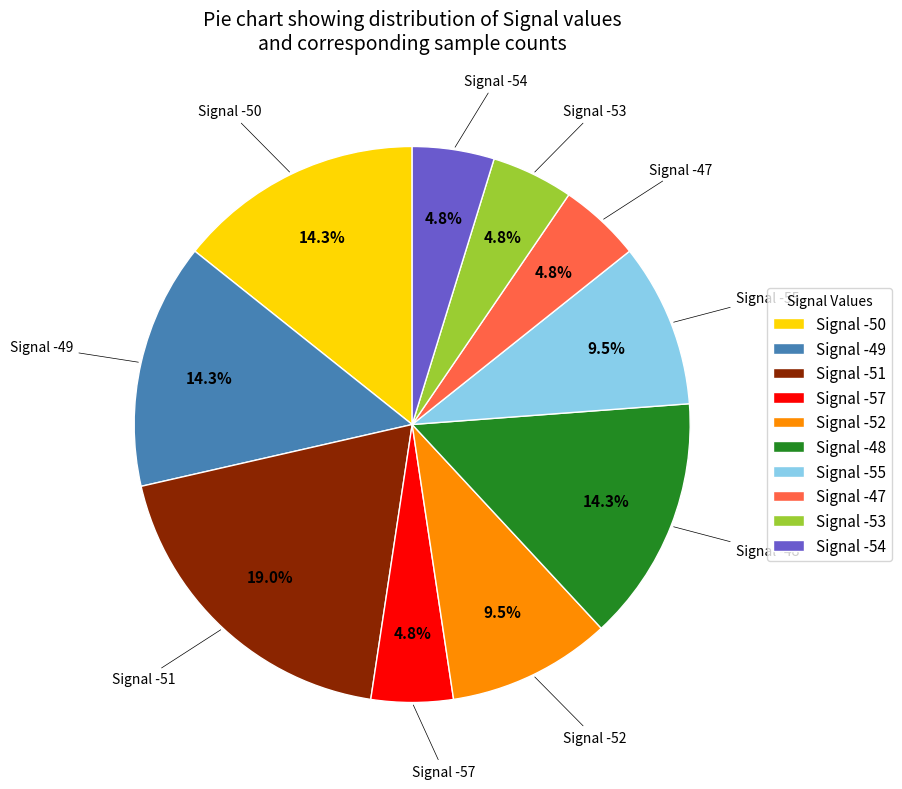

Which category has the biggest portion of the pie?

Signal -51